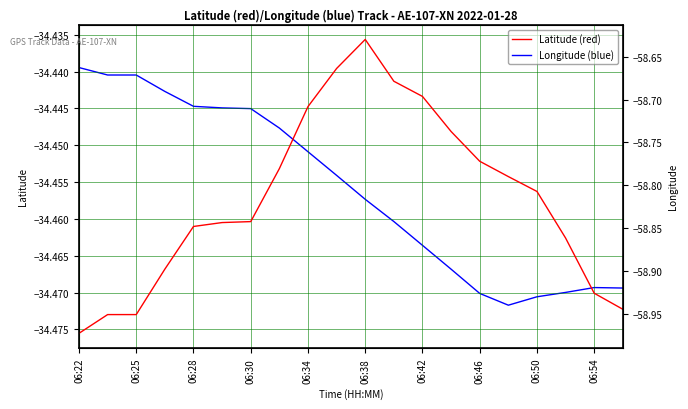

True or false: Latitude (red) and Longitude (blue) intersect in this chart.

False